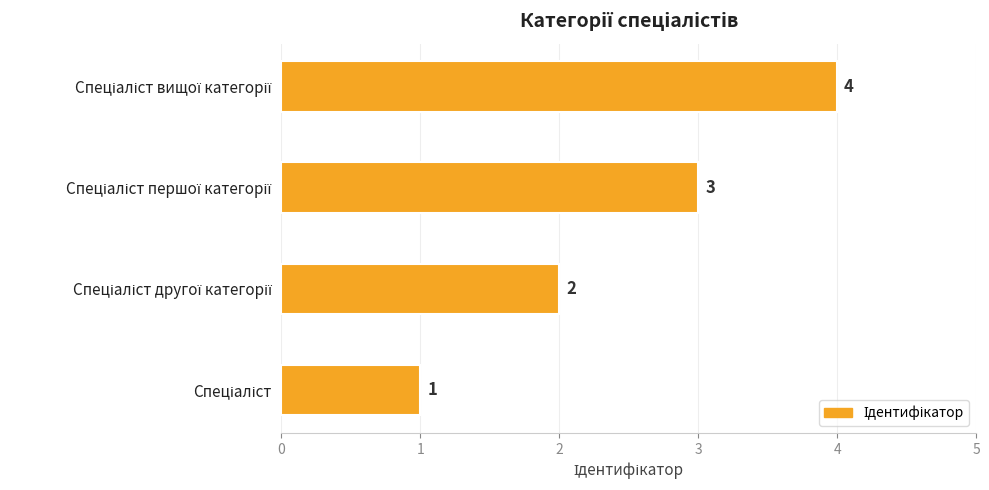

What is the minimum value shown in the chart?

1